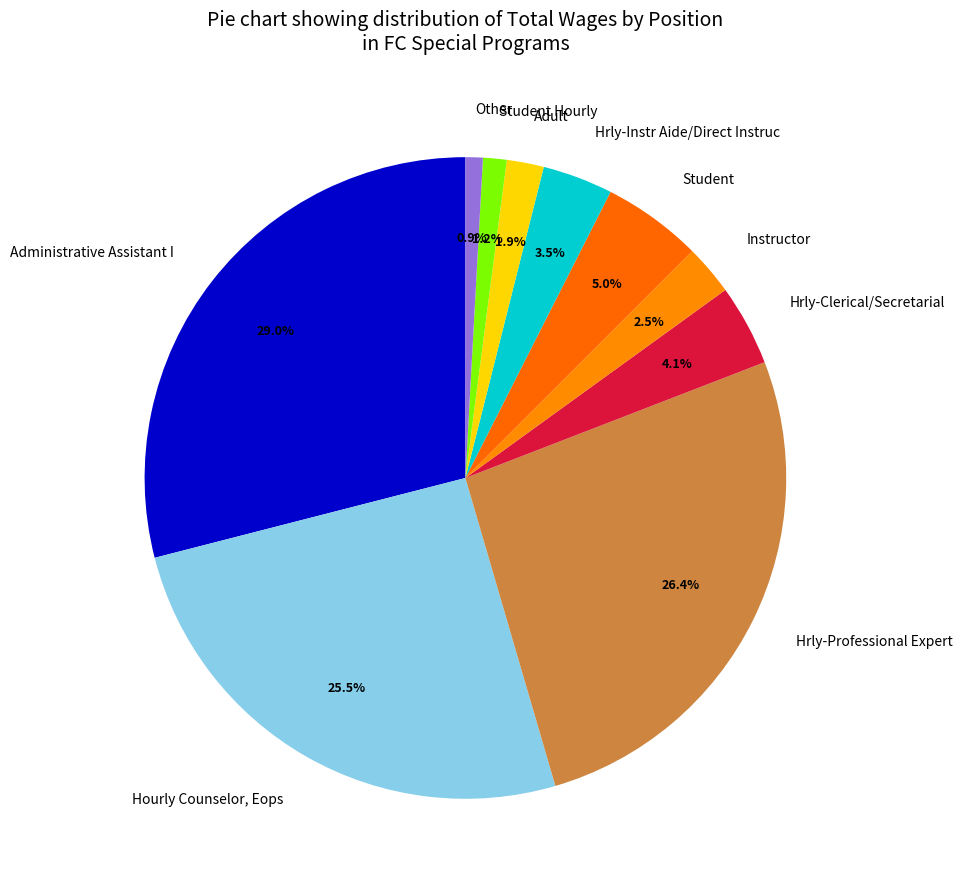

To the nearest percent, what is the difference between the Hrly-Instr Aide/Direct Instruc and Student Hourly slice percentages?

2%